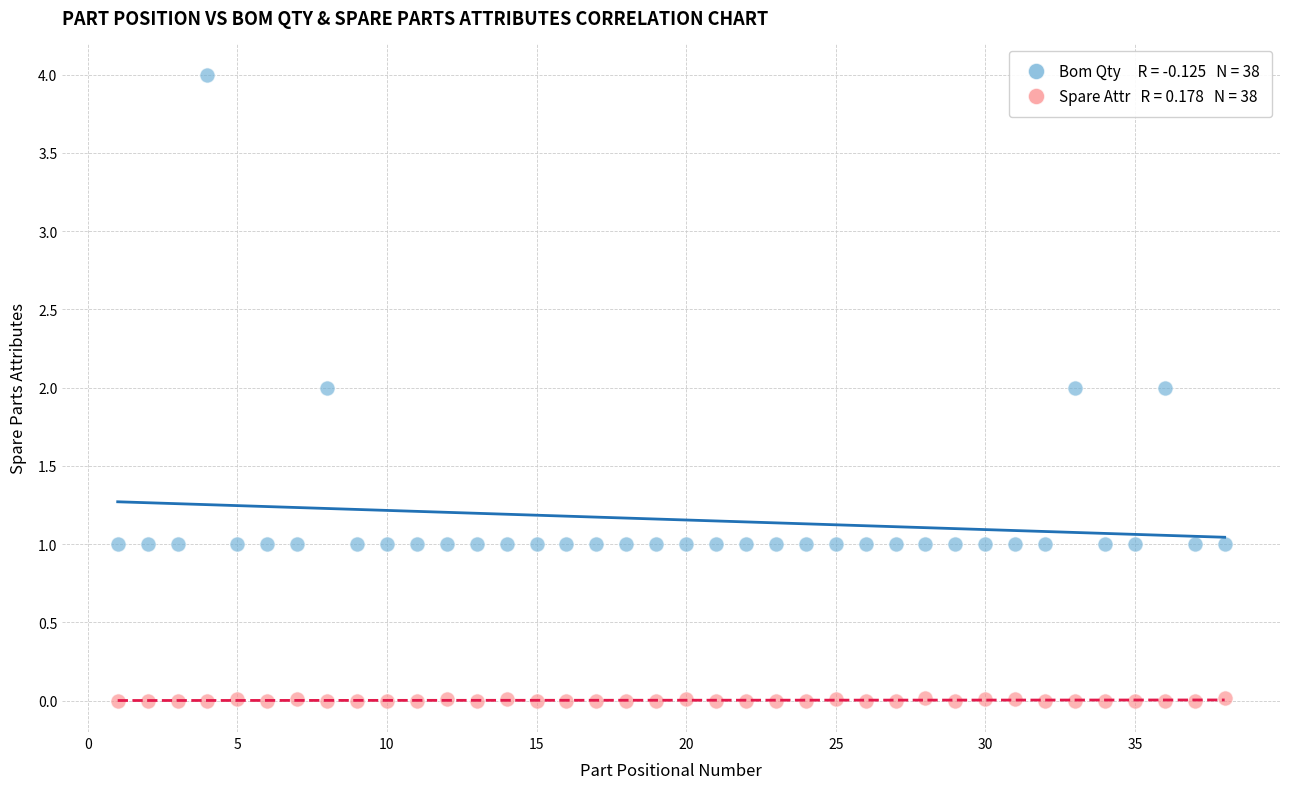

Across all data points, what is the range of Y values (max minus min)?

4.0